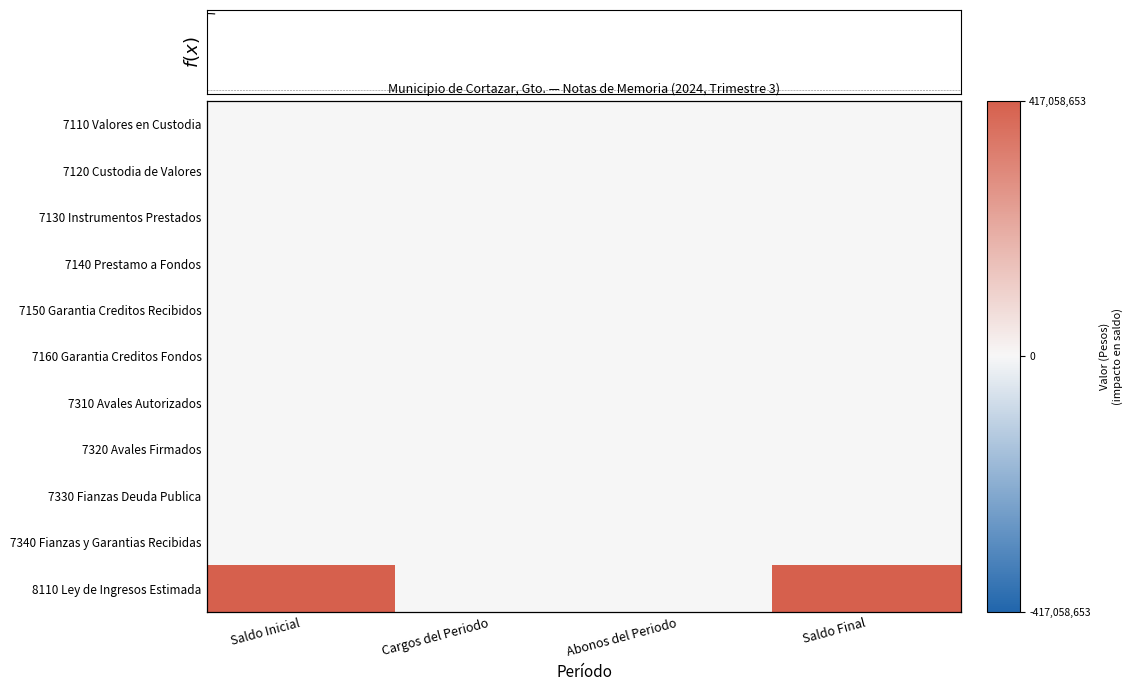

The value of 7140 Prestamo a Fondos at Abonos del Periodo is 0.0. True or false?

True